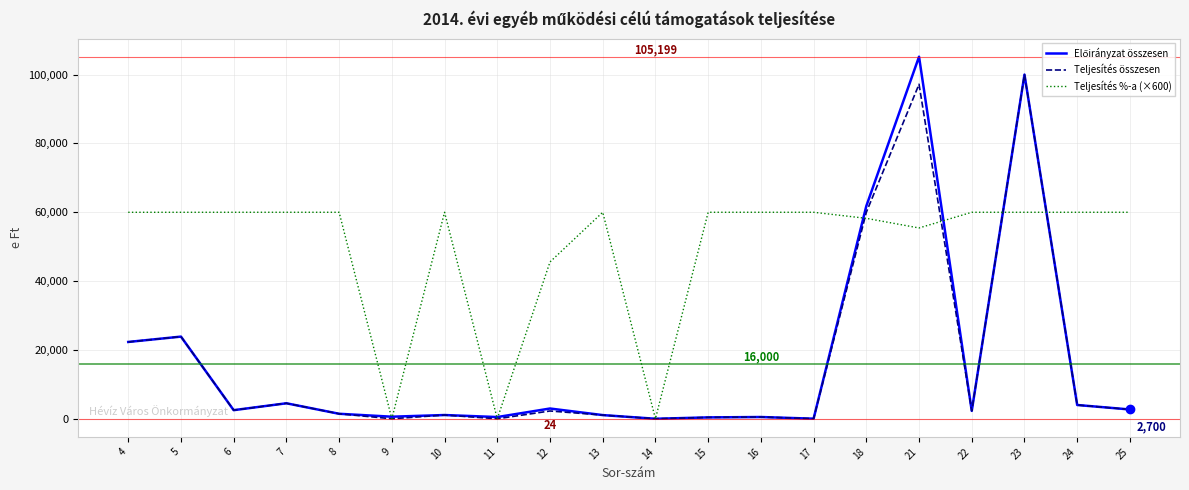

The value of Teljesítés %-a (×600) at 17 is 106171. True or false?

False